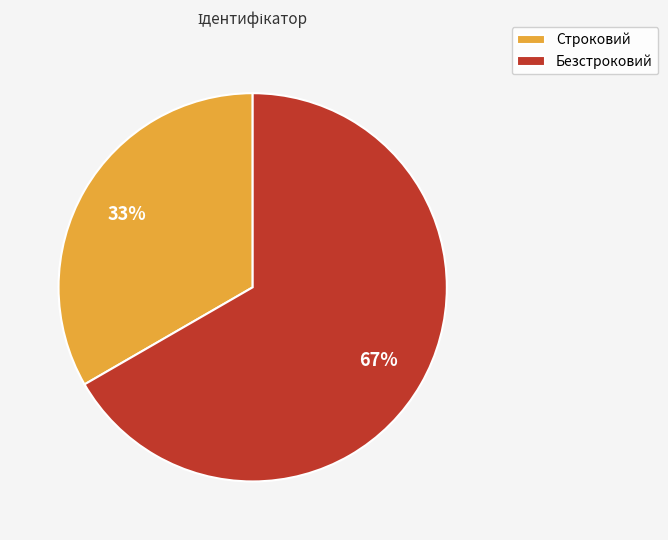

Do Безстроковий and Строковий together represent more than half of the pie?

Yes